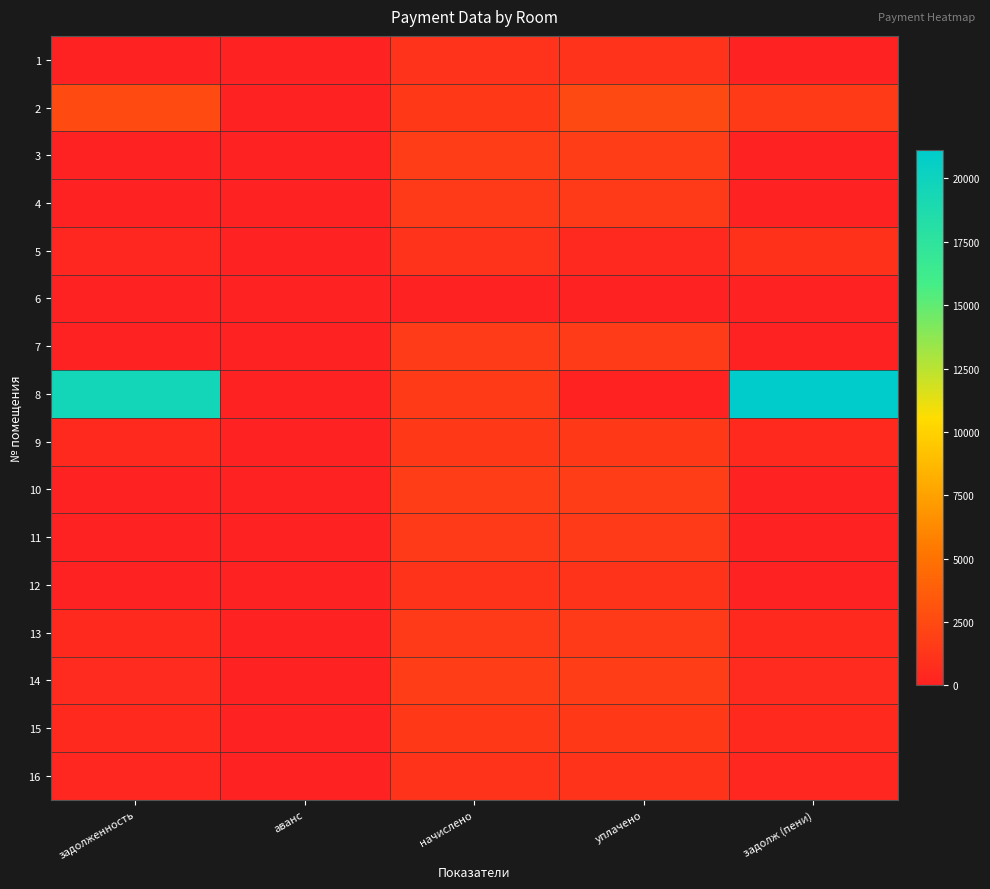

What is the spread (max minus min) of values at начислено?

1737.7